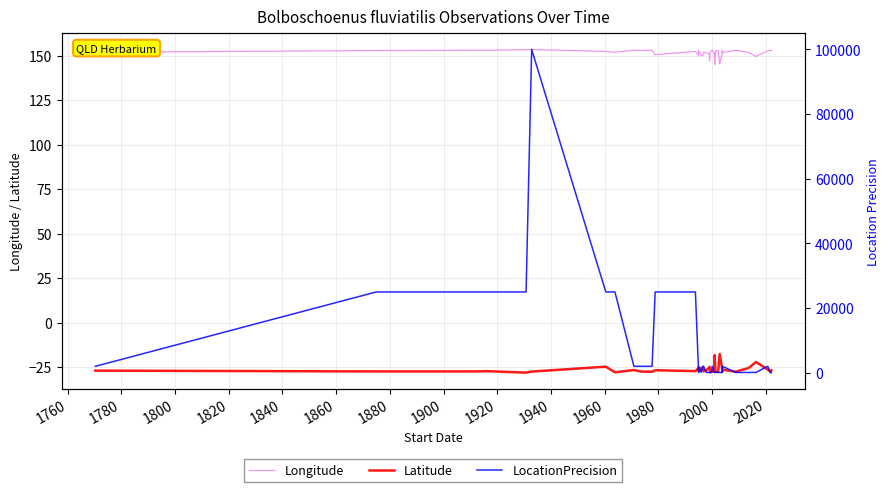

Count the number of data series in this chart.

3